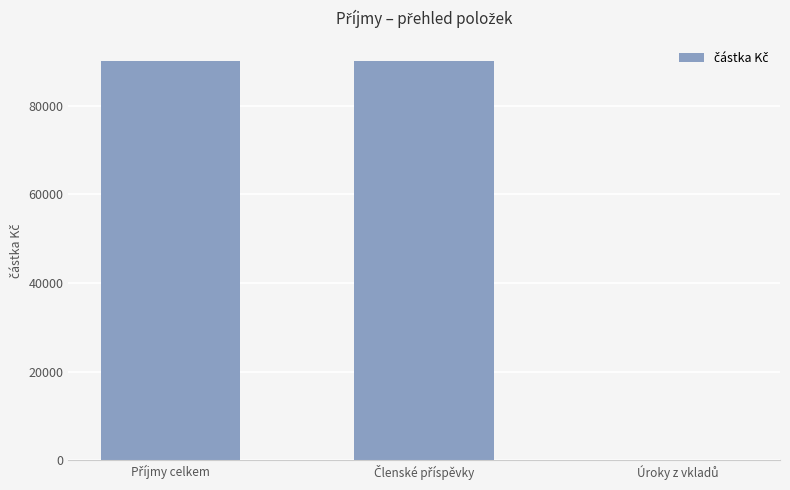

What is the maximum value shown in the chart?

90117